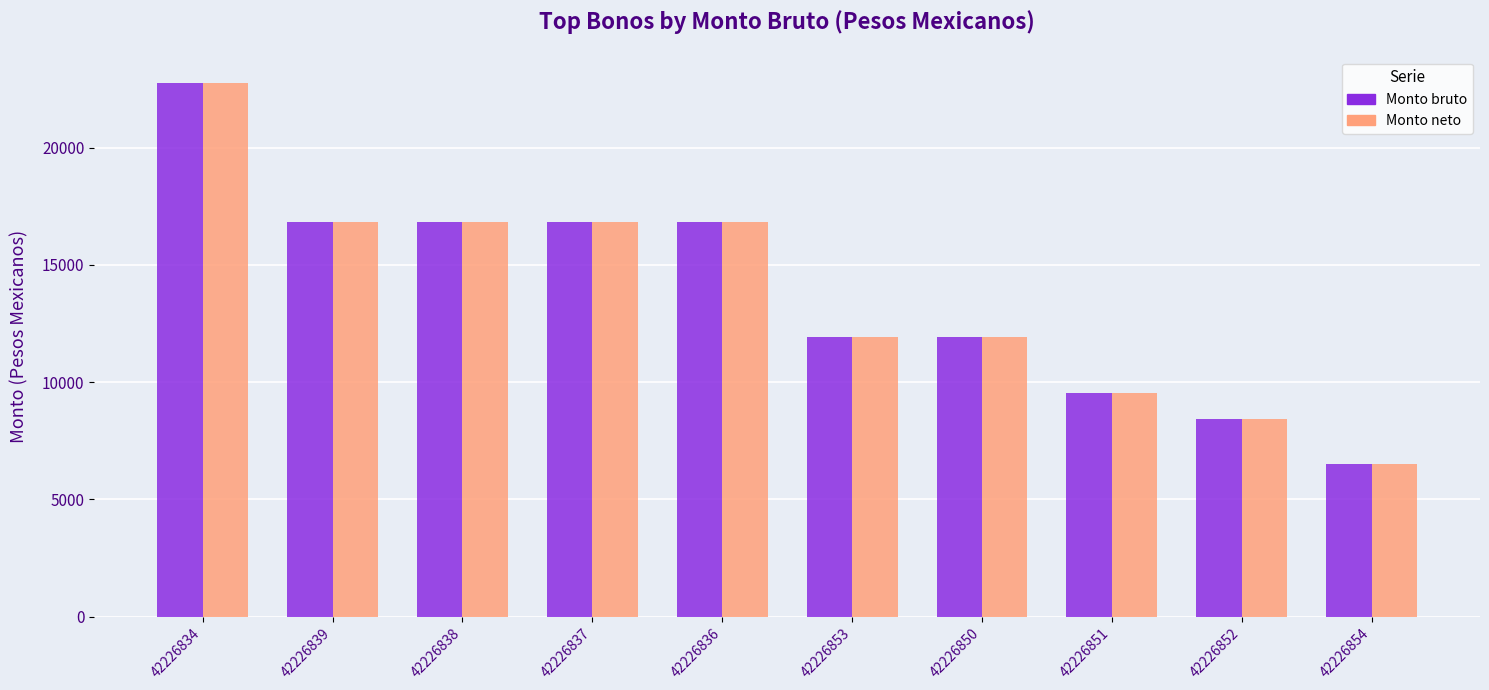

What is the difference between the Monto bruto values at 42226851 and 42226850?

2398